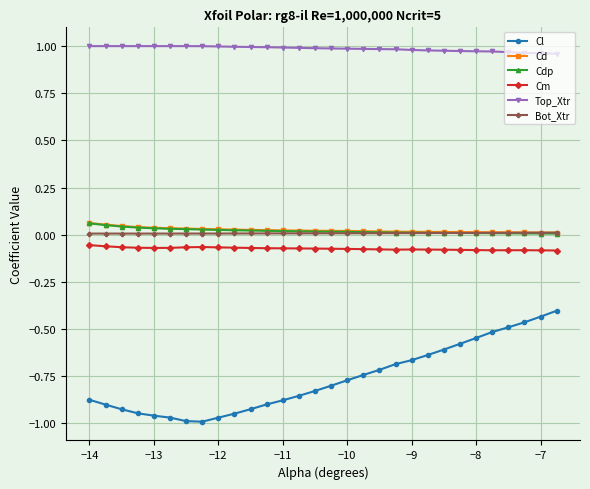

Does the chart have visible grid lines?

Yes